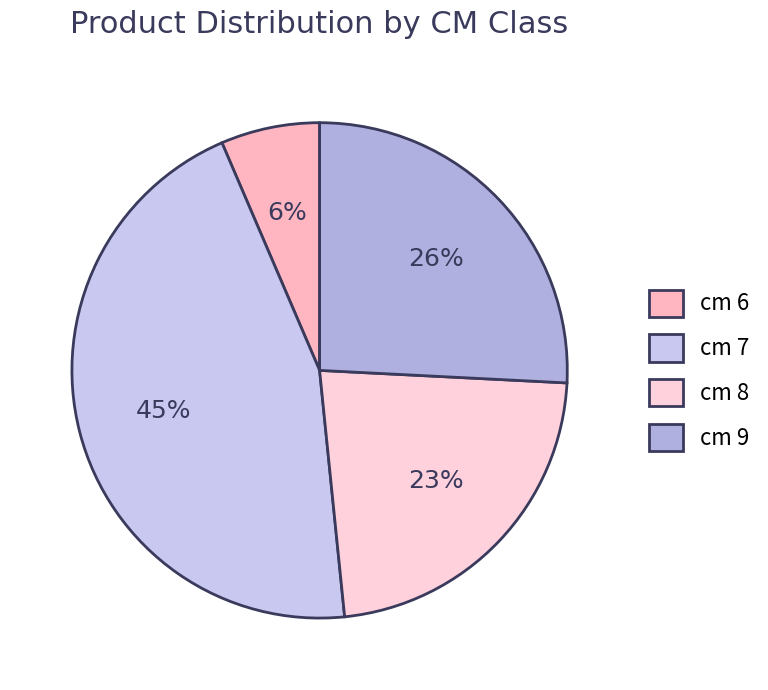

How many segments does this pie chart have?

4